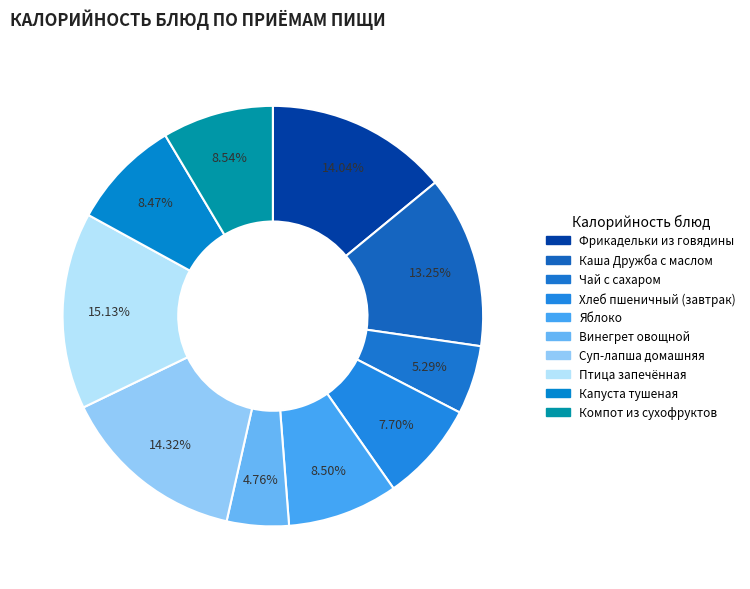

Does any single category account for the majority?

No